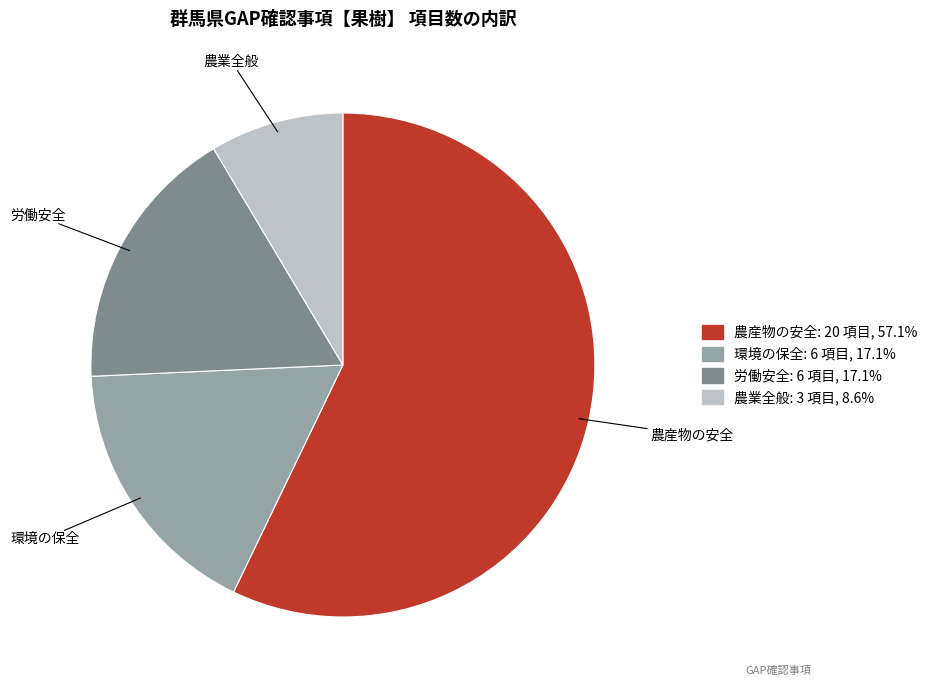

Count the number of slices in the pie.

4